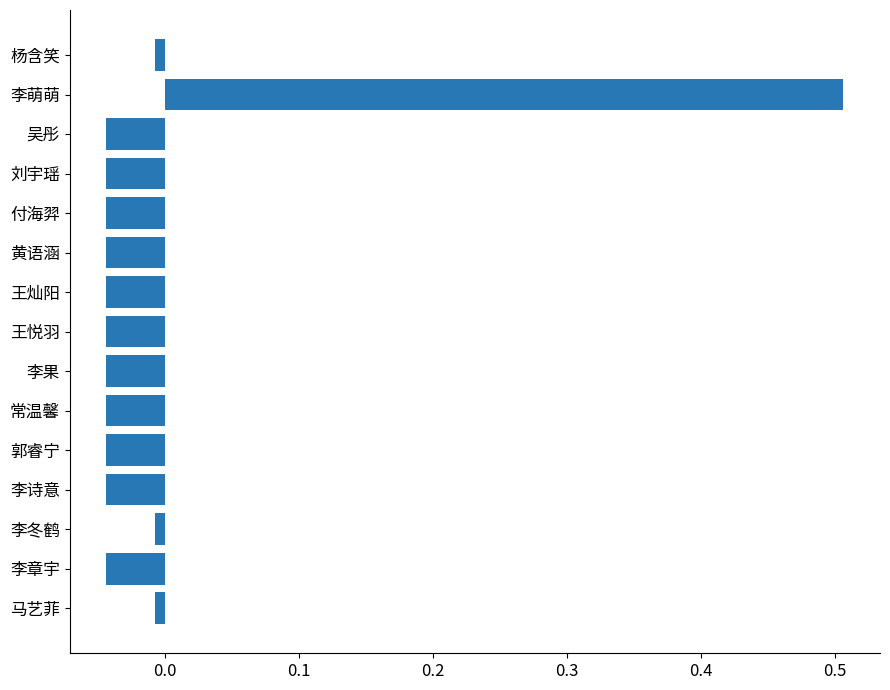

Which category has the highest value across all series?

李萌萌